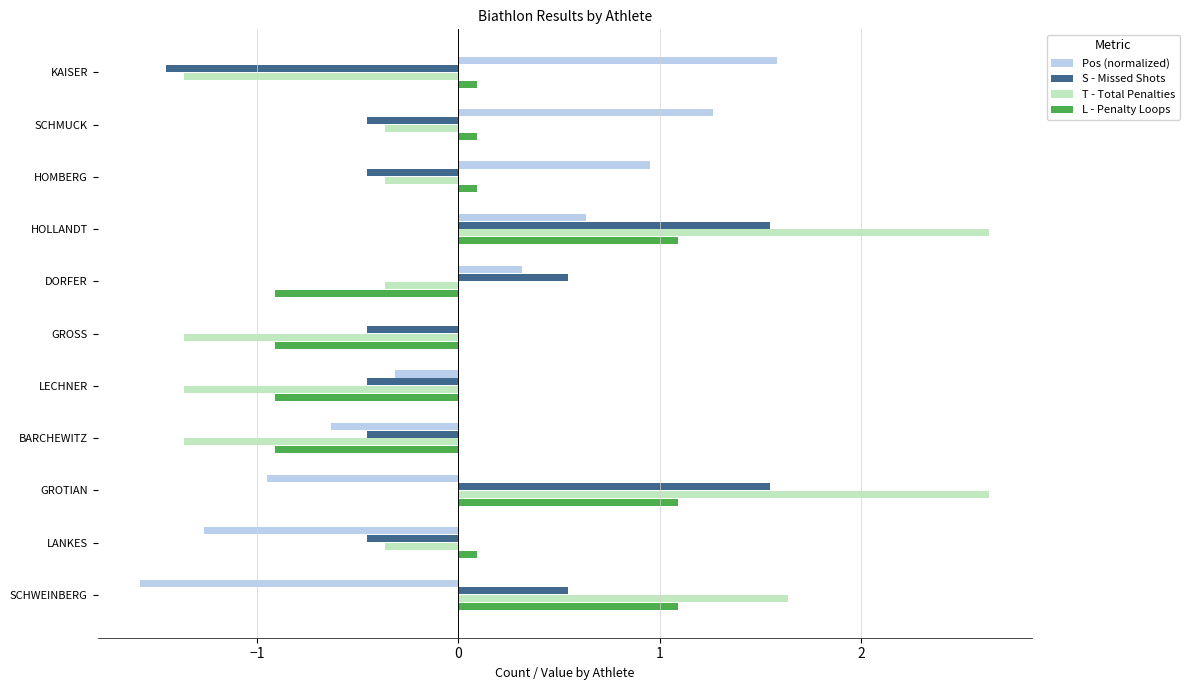

What is the total value across all series at SCHWEINBERG?

1.7